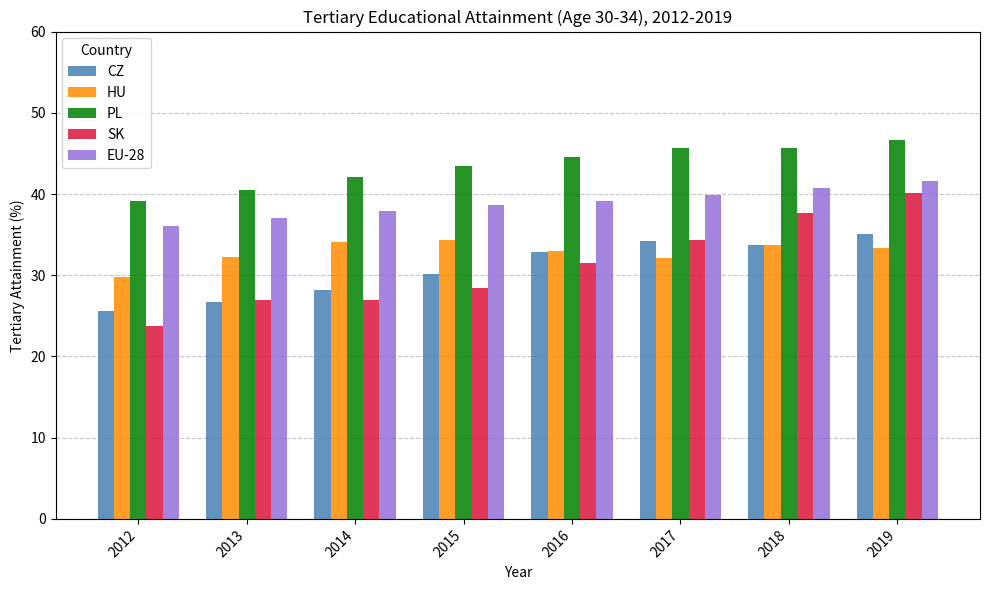

What is the difference between the HU values at 2017 and 2012?

2.3